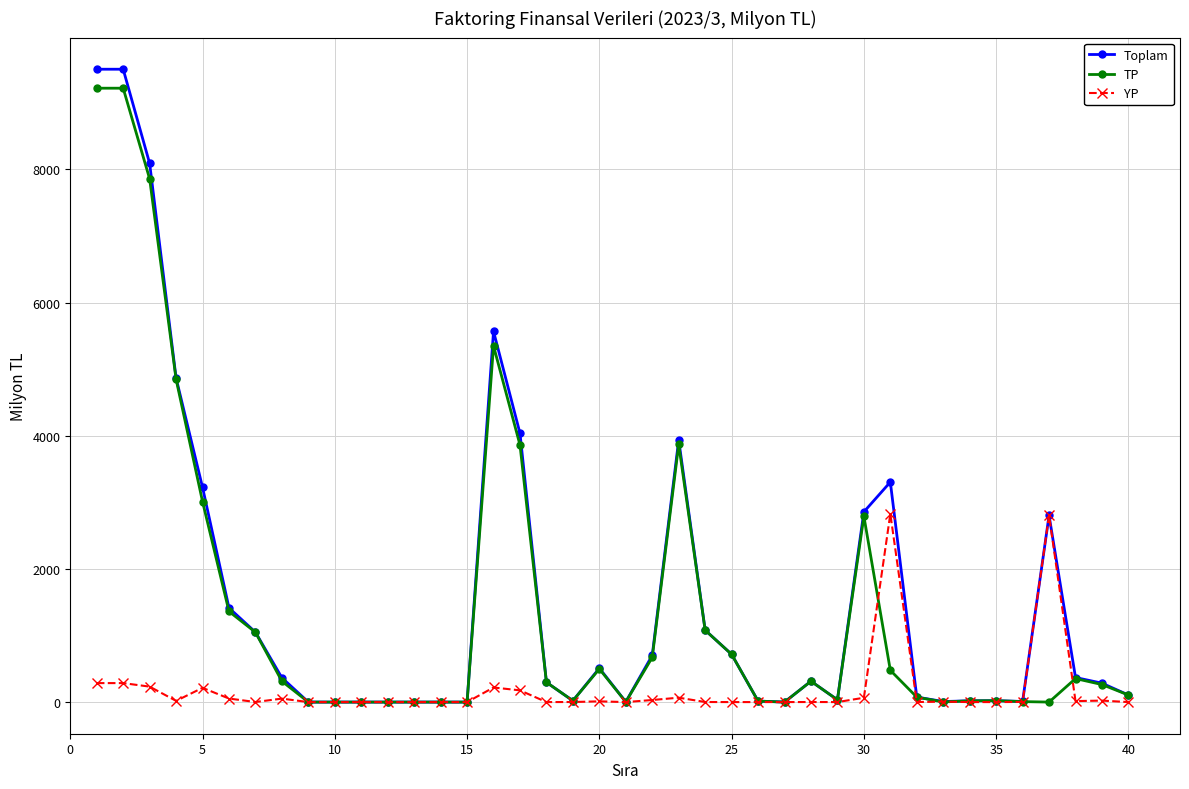

Which series has the widest spread of values?

Toplam